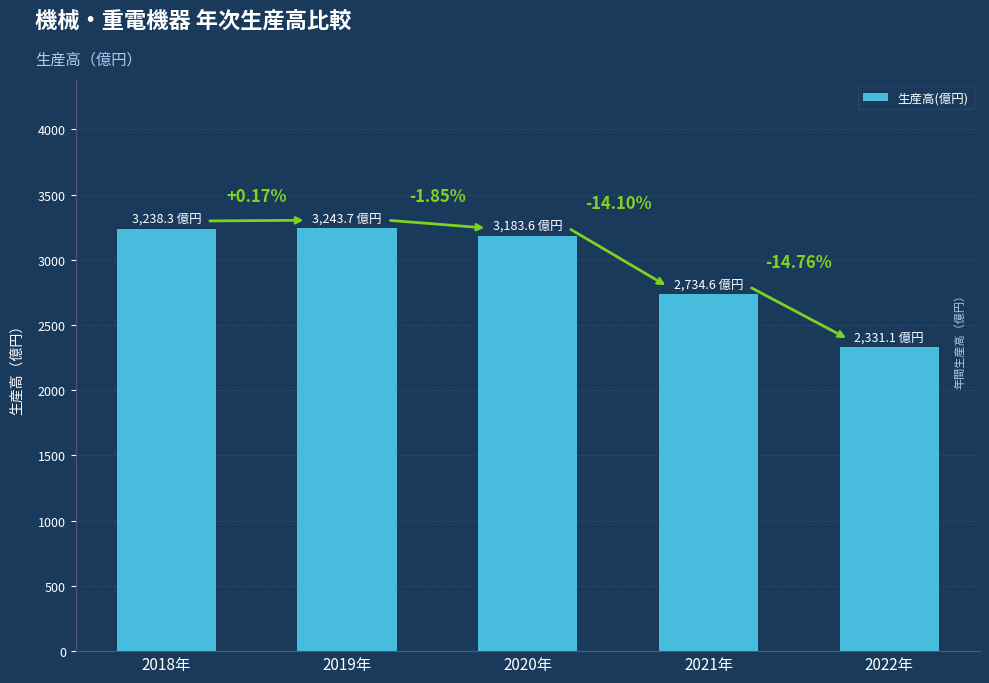

Reading left to right, transcribe all the data shown in this chart.

3238.3	3243.7	3183.6	2734.6	2331.1